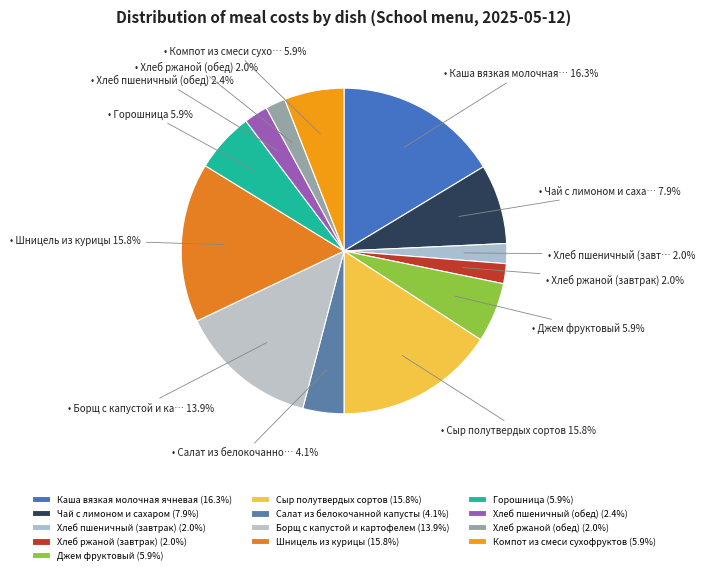

Combined, do Салат из белокочанной капусты and Борщ с капустой и картофелем account for over 50%?

No